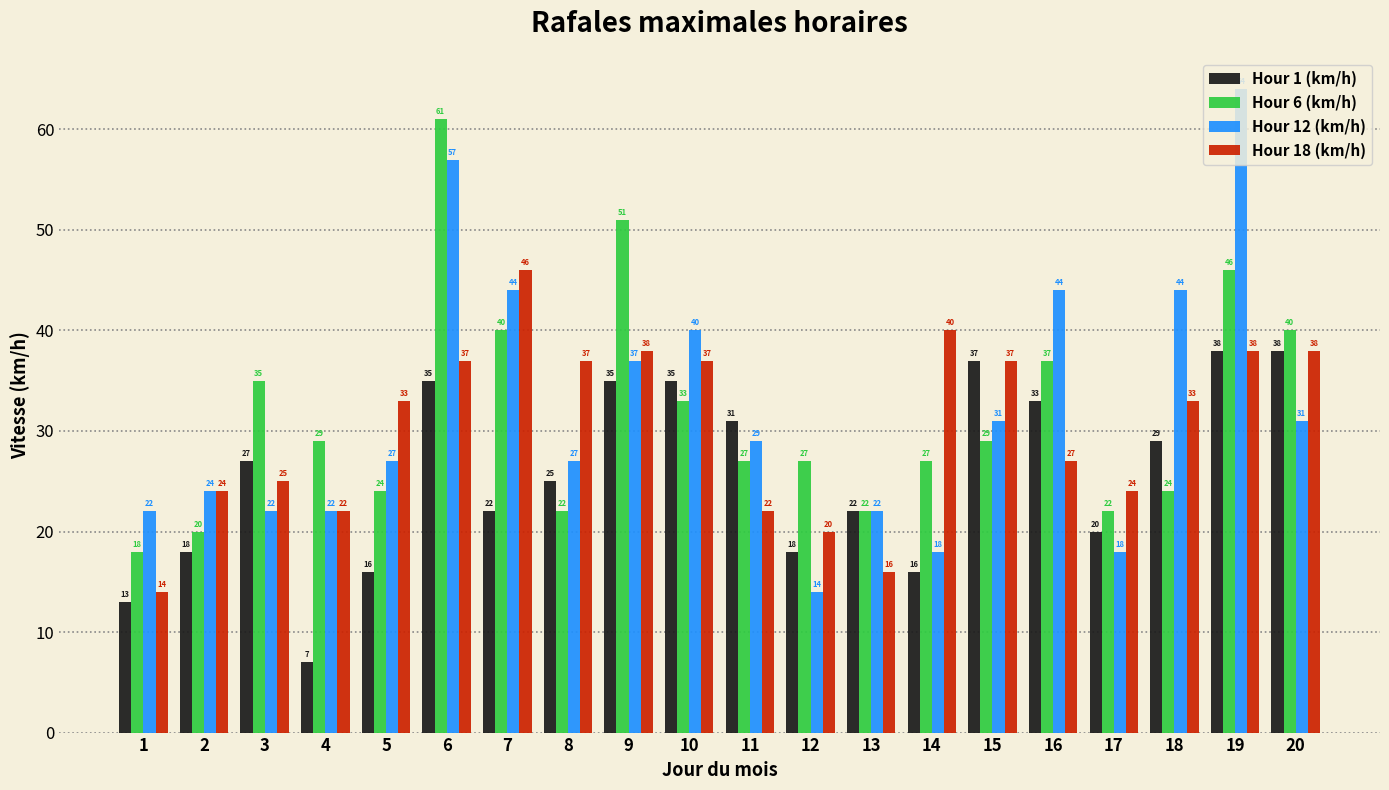

What is the difference between the maximum and second lowest values in the Hour 12 (km/h) series?

46